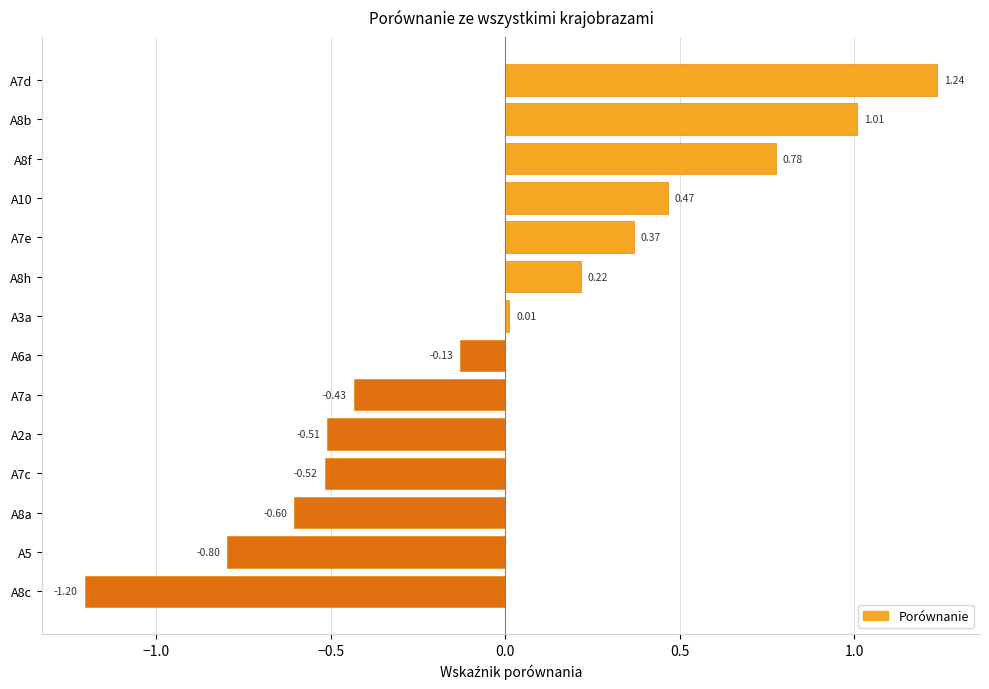

List the labels in order of value, largest first.

A7d, A8b, A8f, A10, A7e, A8h, A3a, A6a, A7a, A2a, A7c, A8a, A5, A8c